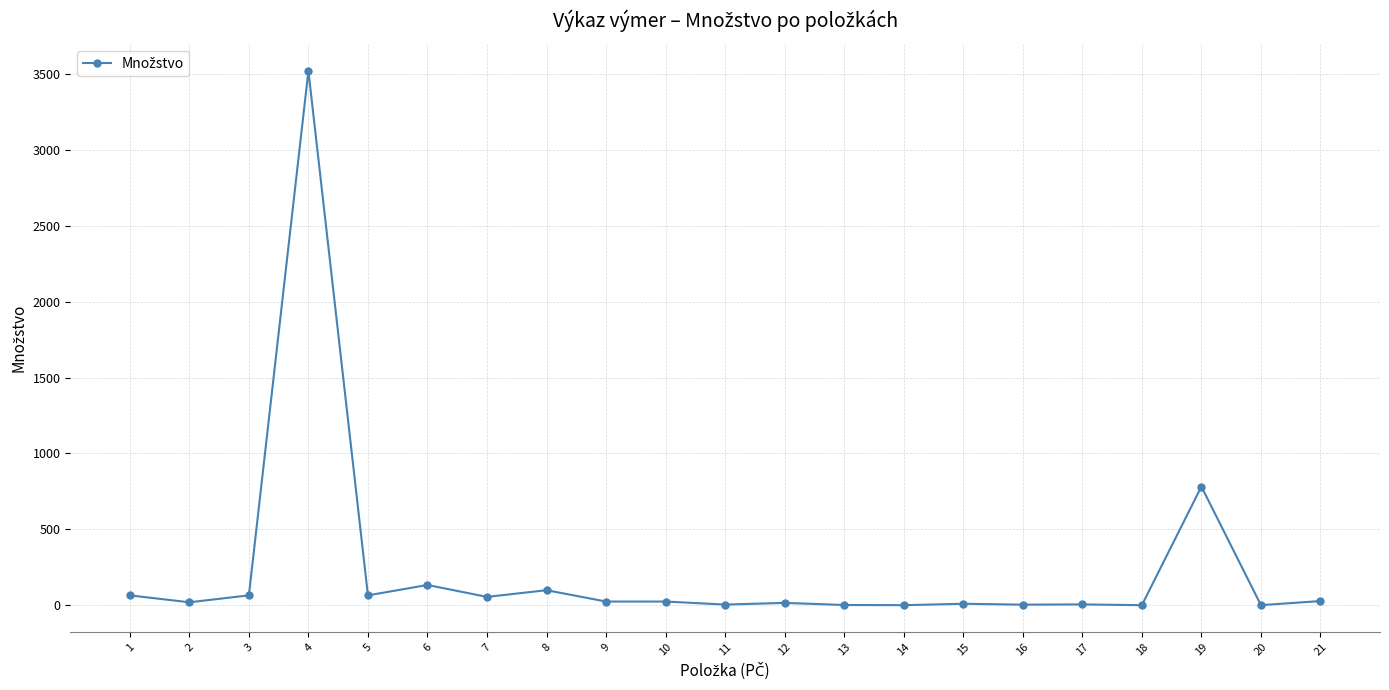

What is the greatest value displayed?

3520.8